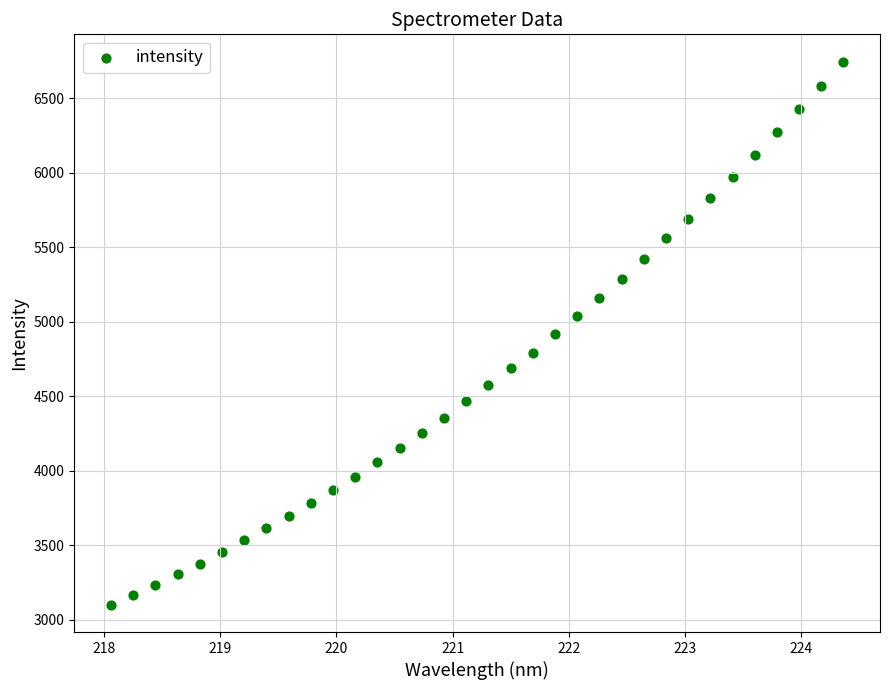

What is the range of Y values (max minus min)?

3646.9